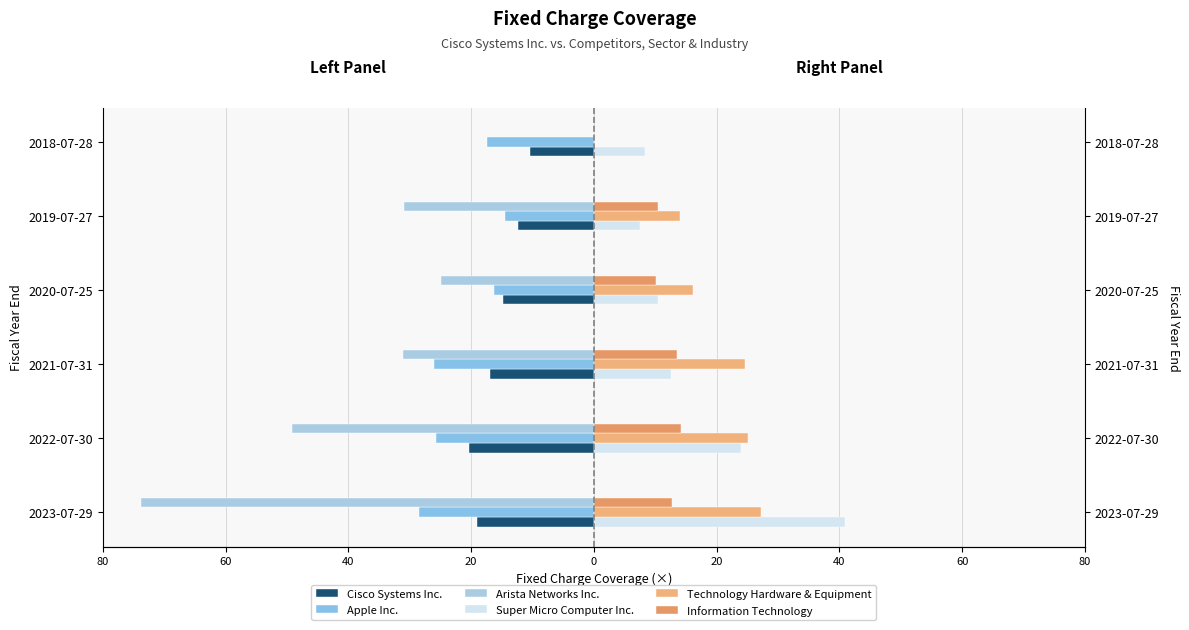

What is the average value of the Arista Networks Inc. series?

-35.0